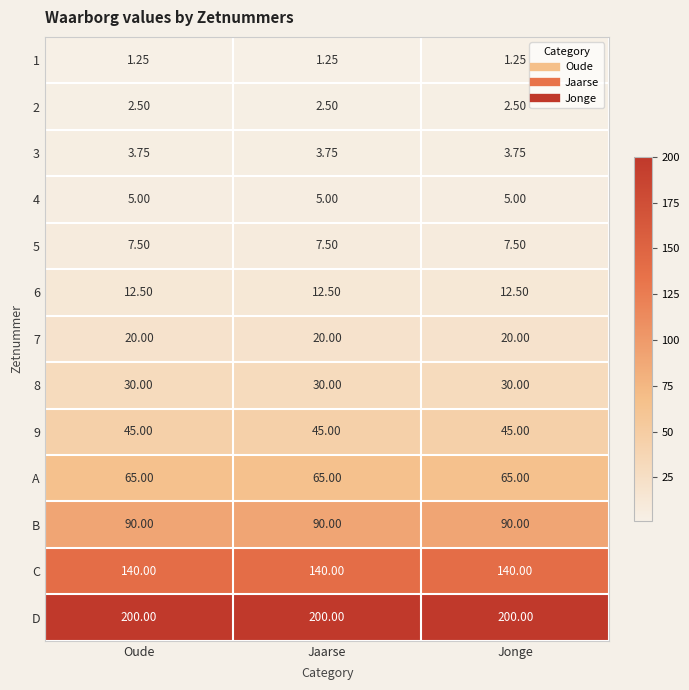

Which series has the largest total across all categories?

D